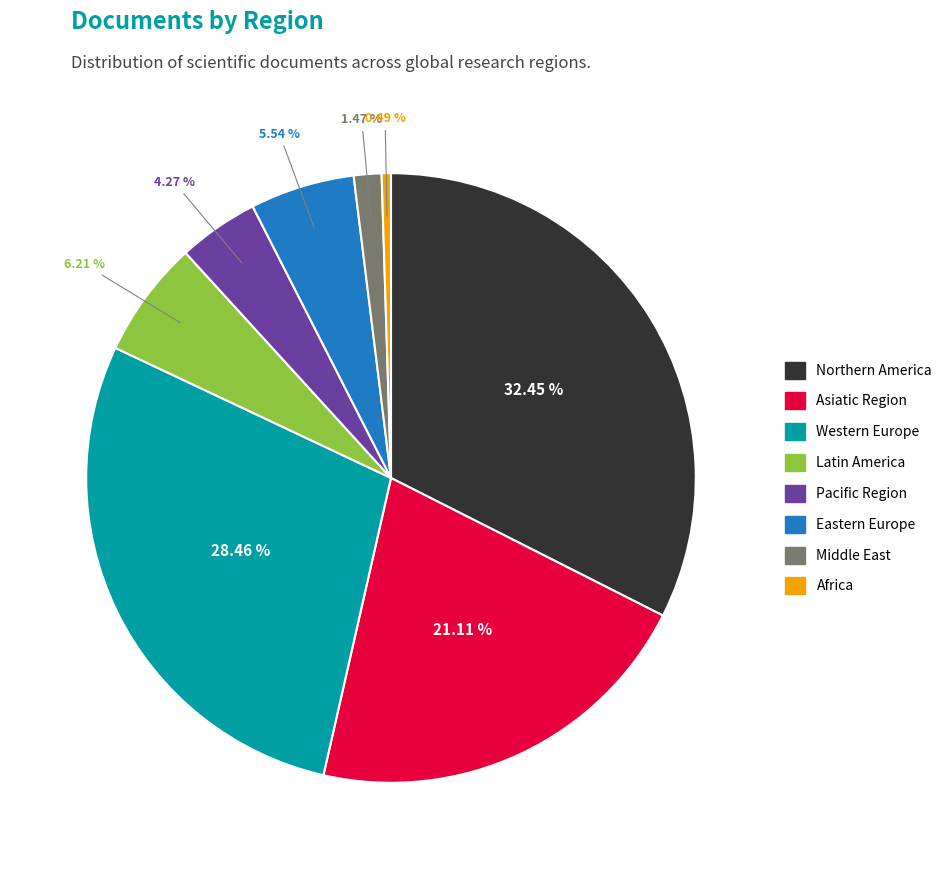

To the nearest percent, what is the combined percentage of Latin America and Northern America?

39%